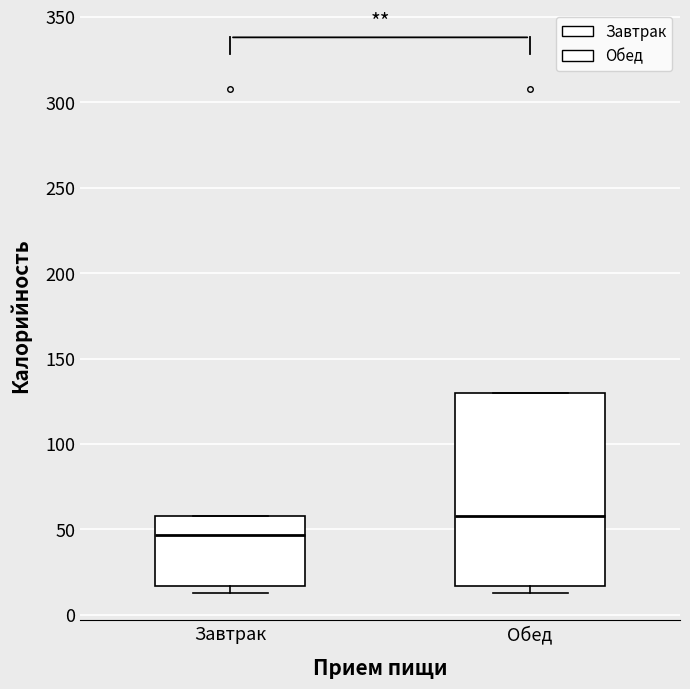

Comparing the boxes themselves (not the whiskers), which one is the tallest?

Обед